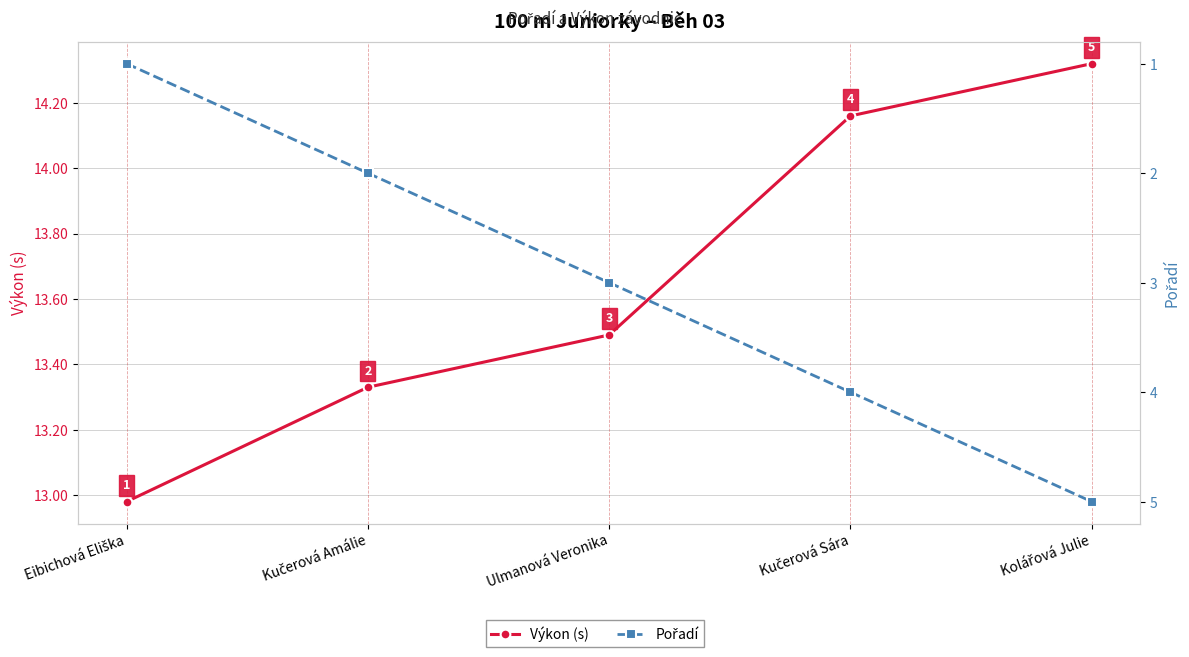

The Pořadí series shows 1.8 at Eibichová Eliška. True or false?

False